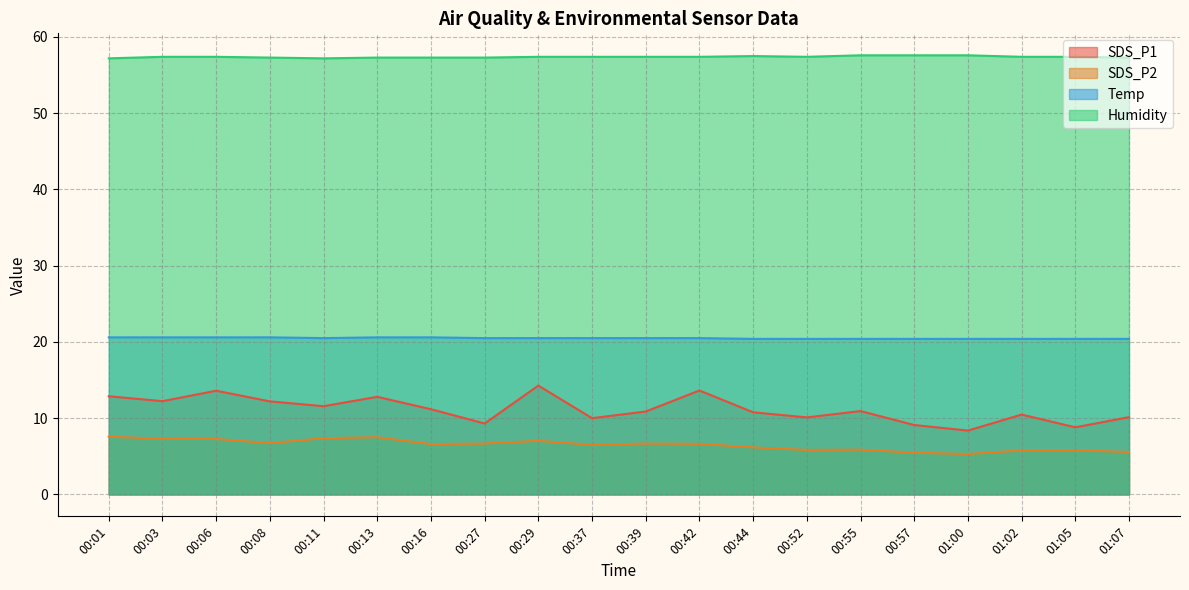

At 00:06, list the series in order from largest to smallest.

Humidity, Temp, SDS_P1, SDS_P2